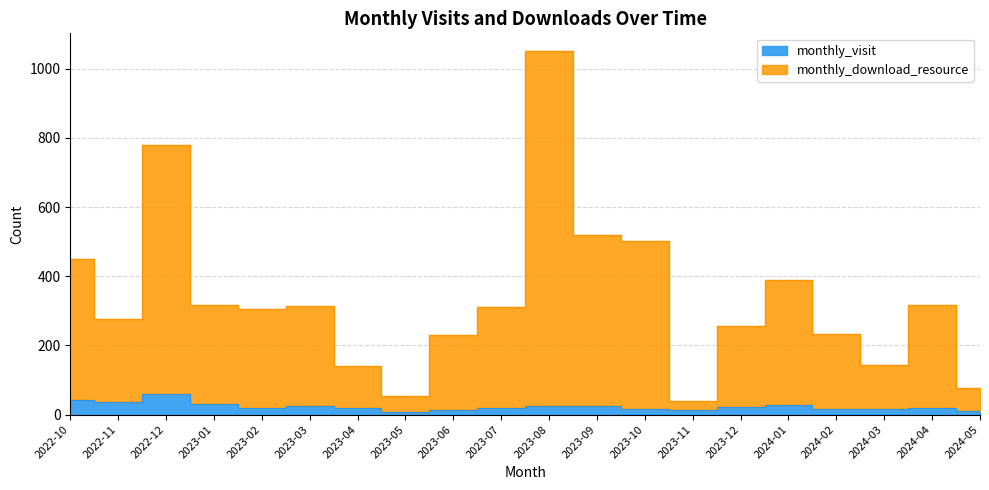

At which label does monthly_visit reach its peak?

2022-12